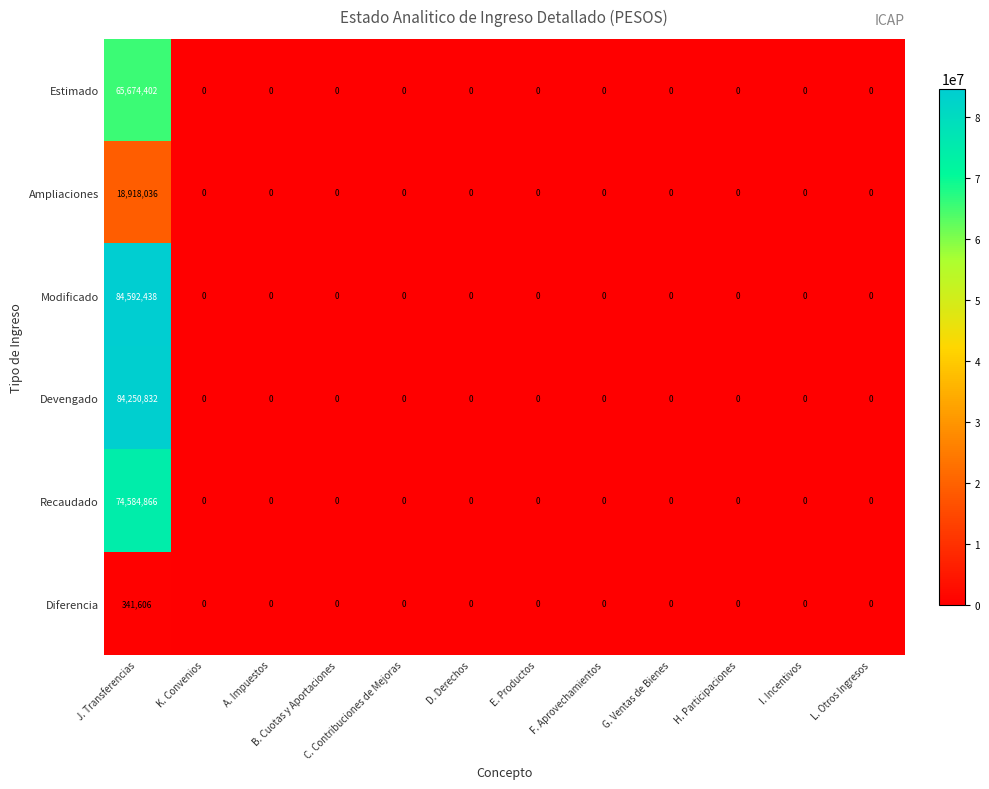

What is the sum of all Ampliaciones values?

18918036